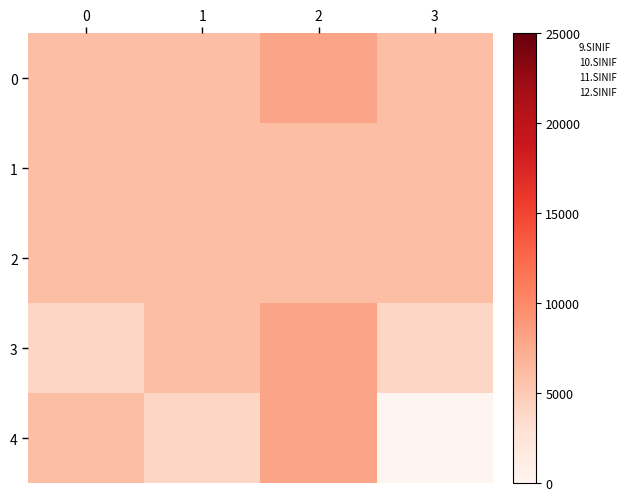

What is the spread (max minus min) of values at 0?

2000